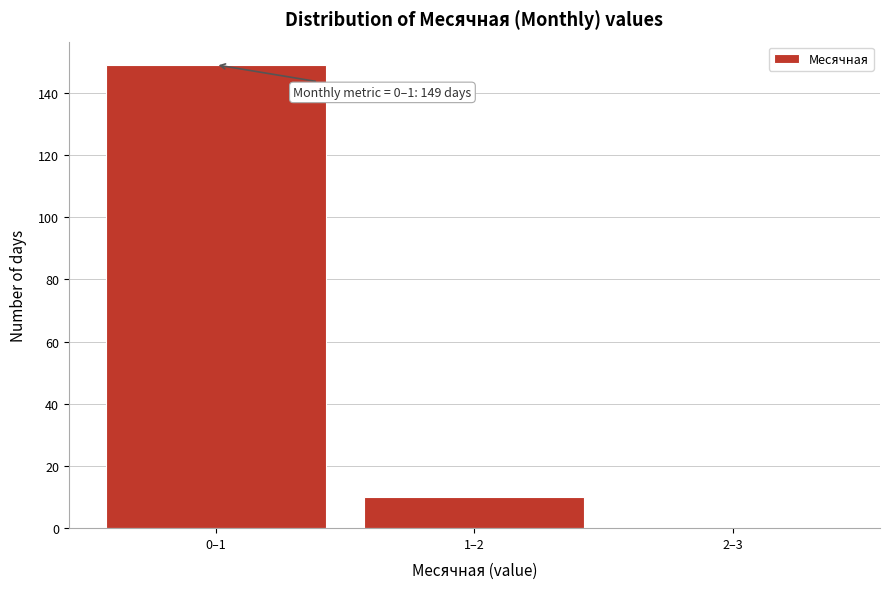

Reading right to left, extract all data points from this chart.

2–3=0	1–2=10	0–1=149